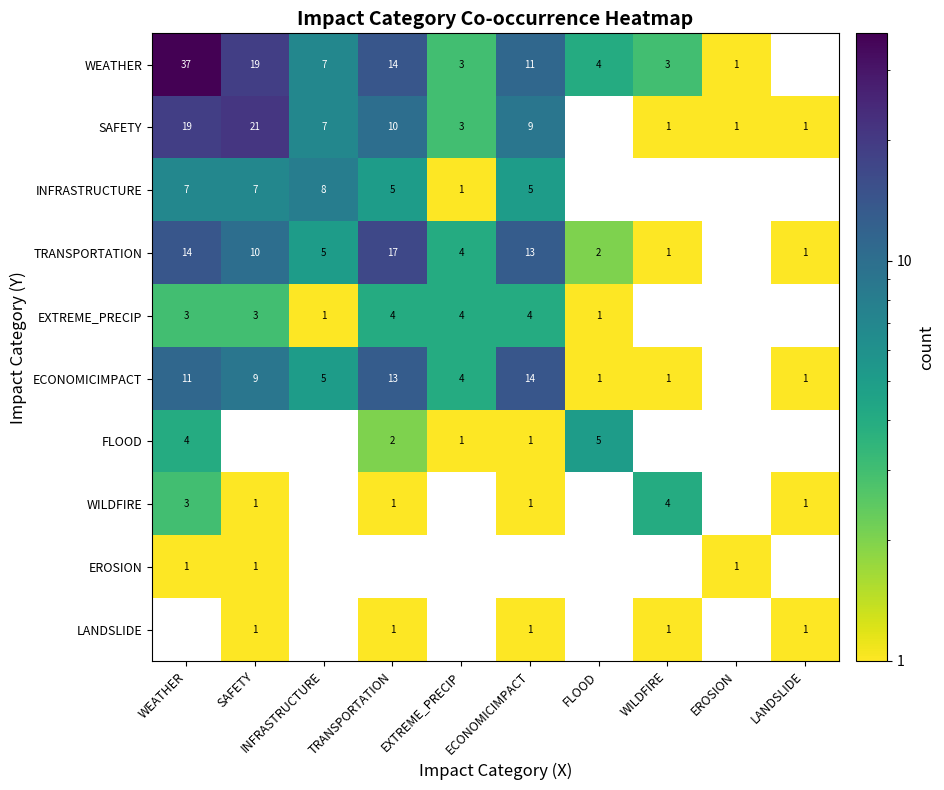

True or false: EXTREME_PRECIP has a value of 5 at EXTREME_PRECIP.

False